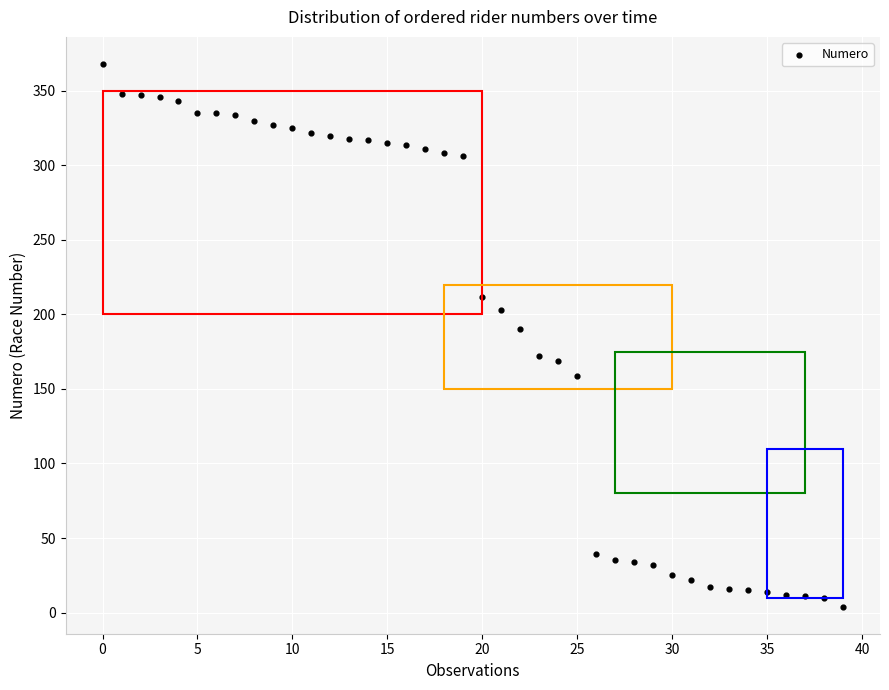

What is the range of Y values (max minus min)?

364